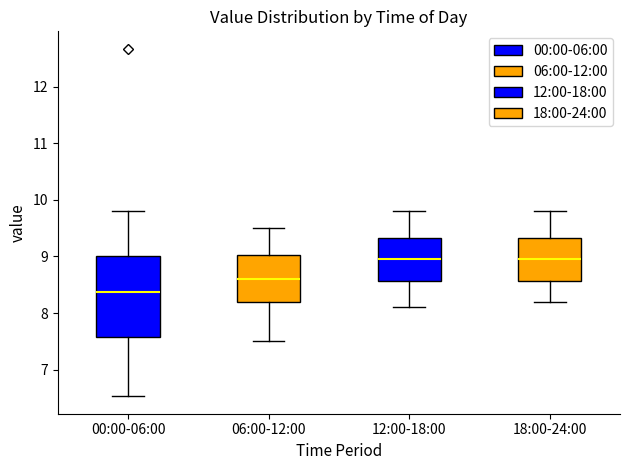

Reading left to right, read every box against the y-axis: the position of its median line, the range the box covers, and the ends of its whiskers. The values are not printed on the chart, so give them approximately, as read against the axis.

00:00-06:00: median 8.4, box 7.6 to 9.0, whiskers 6.5 to 9.8
06:00-12:00: median 8.6, box 8.2 to 9.0, whiskers 7.5 to 9.5
12:00-18:00: median 9.0, box 8.6 to 9.3, whiskers 8.1 to 9.8
18:00-24:00: median 9.0, box 8.6 to 9.3, whiskers 8.2 to 9.8